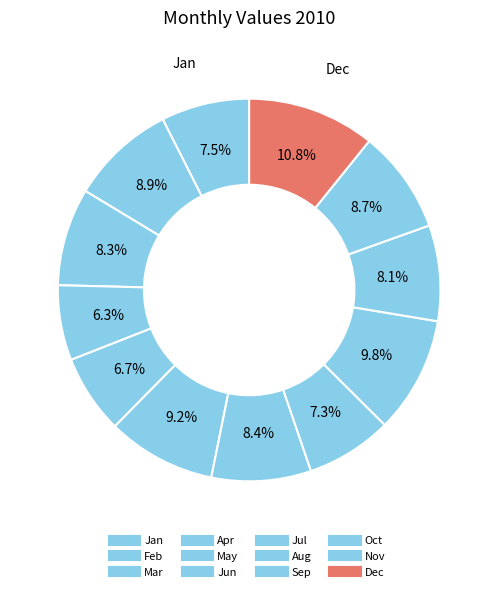

Count the number of slices in the pie.

12